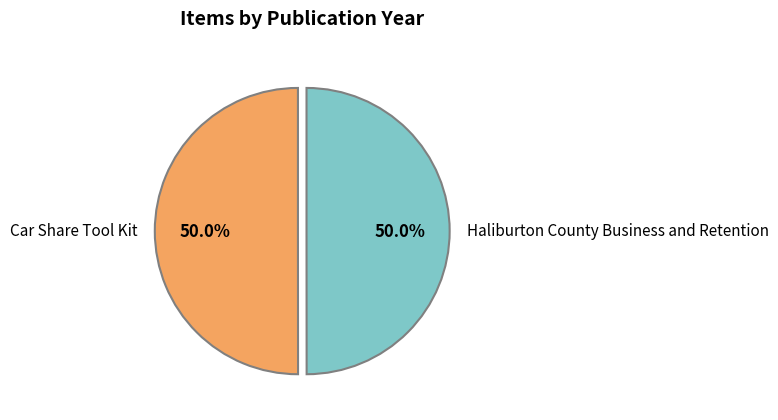

Approximately how many times larger is the value at Car Share Tool Kit compared to Haliburton County Business and Retention?

1.0